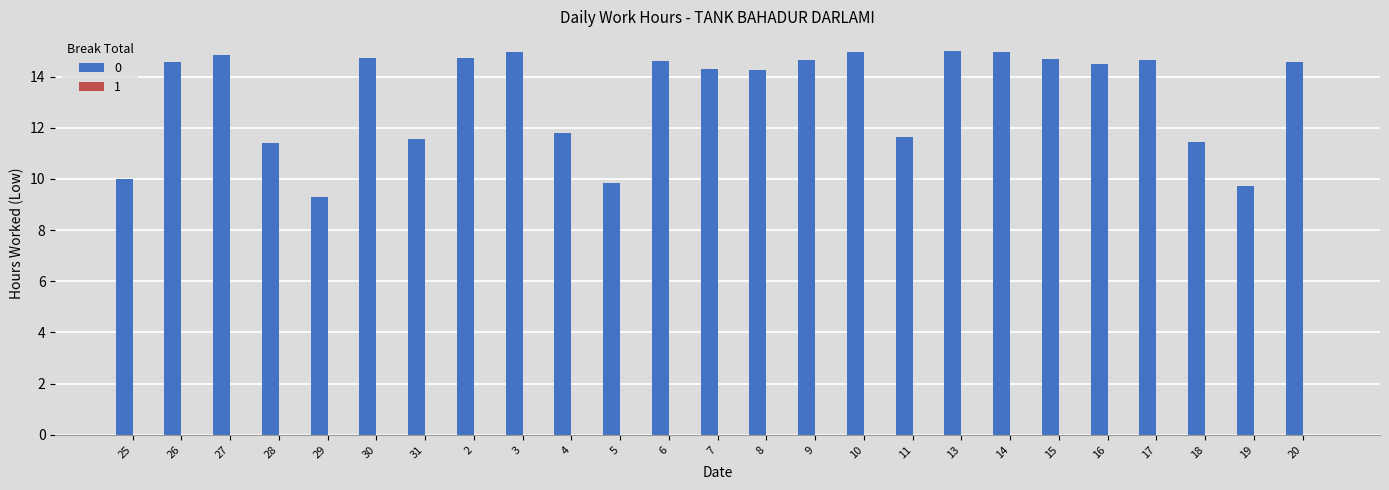

Does the chart contain any negative values?

No